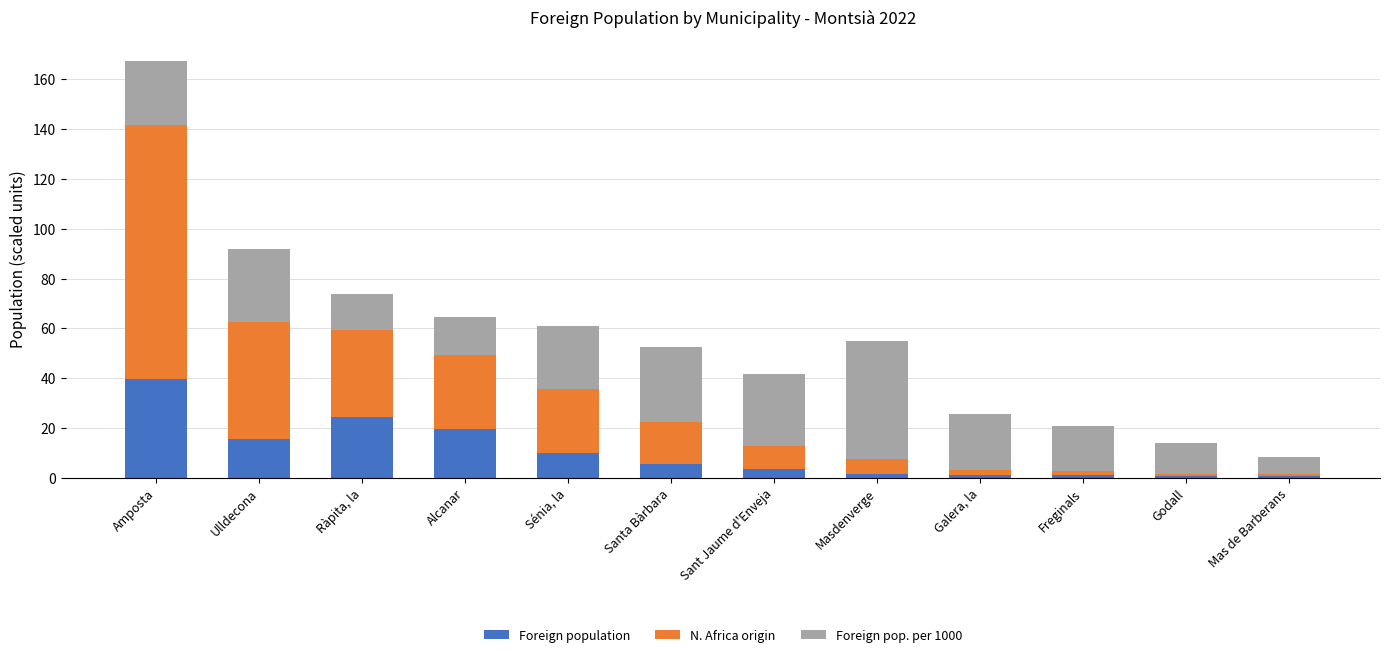

What is the highest value of the Foreign population series?

39.7